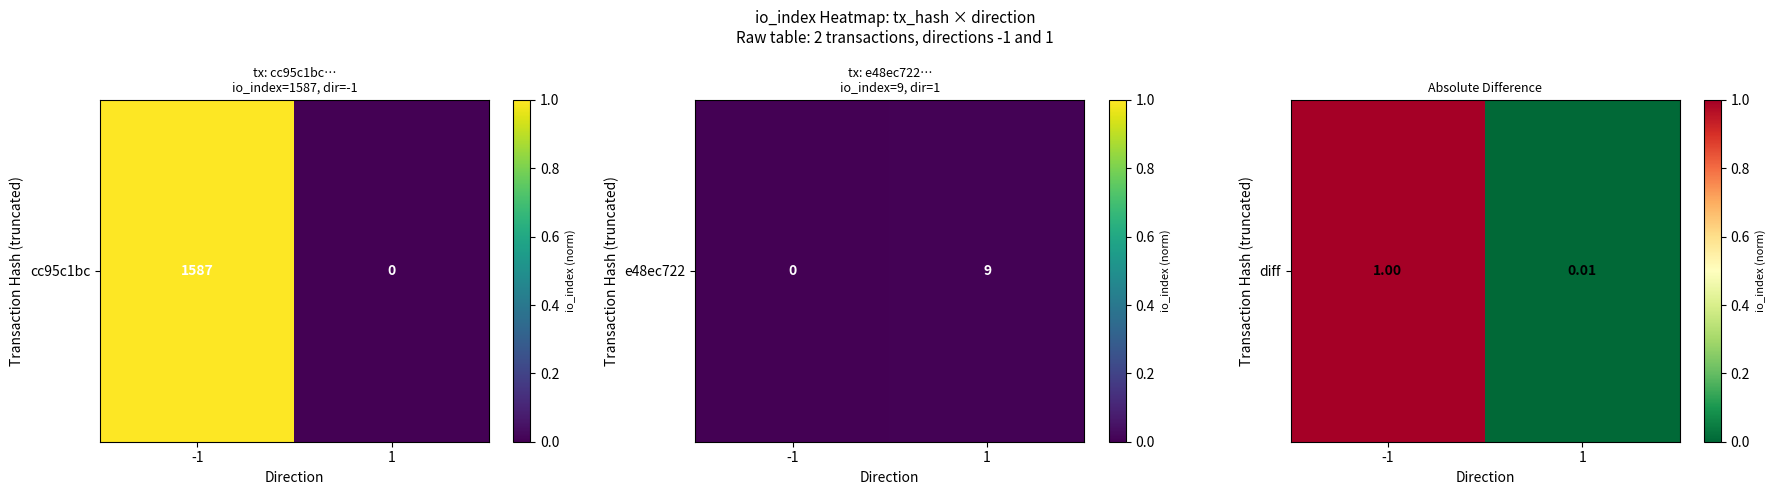

What is the difference between the maximum and minimum values?

1.0